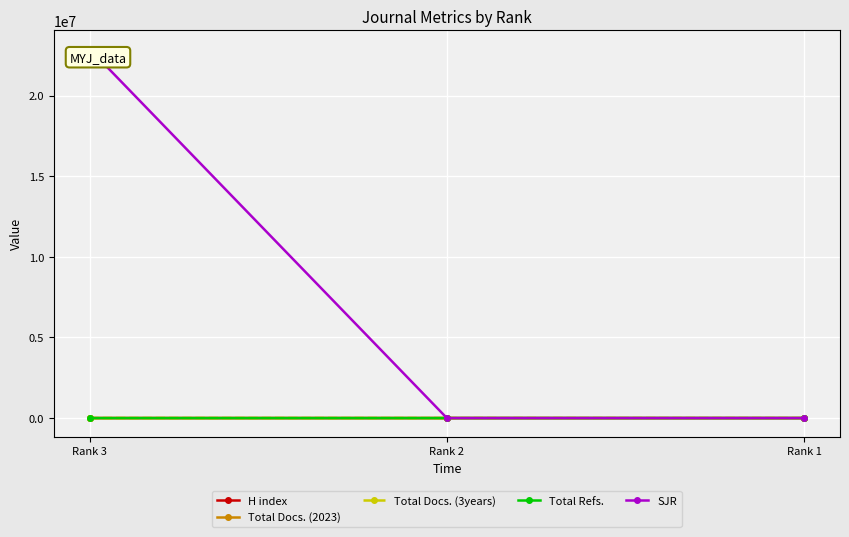

Which series has the largest range (max minus min)?

SJR